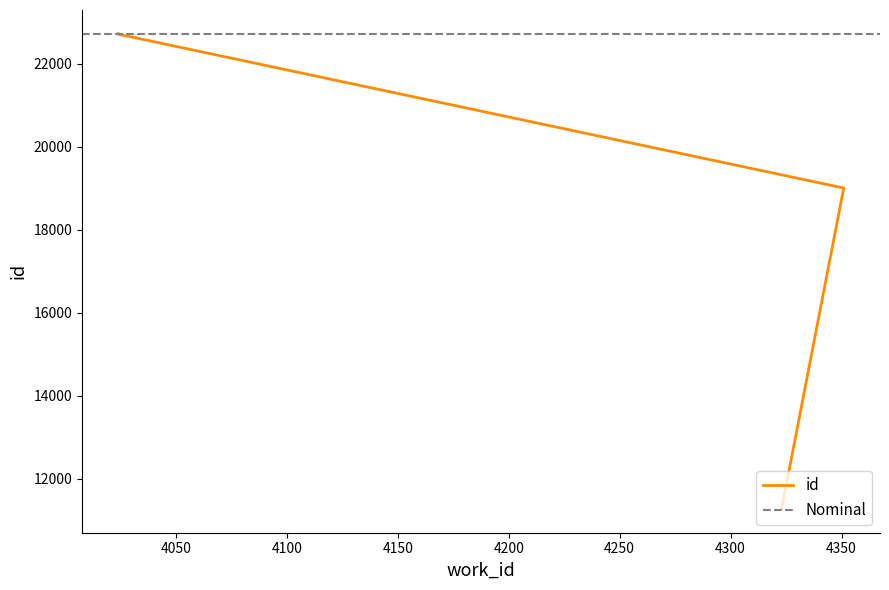

What is the difference between the values at 4351 and 4024?

3716